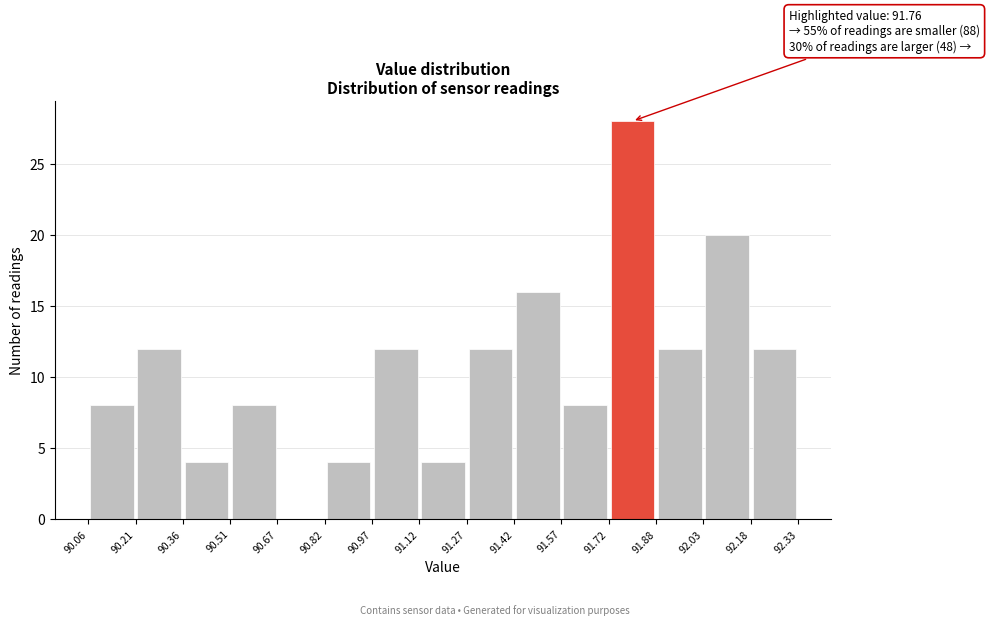

Which range on the x-axis has the tallest bar?

91.72 to 91.88